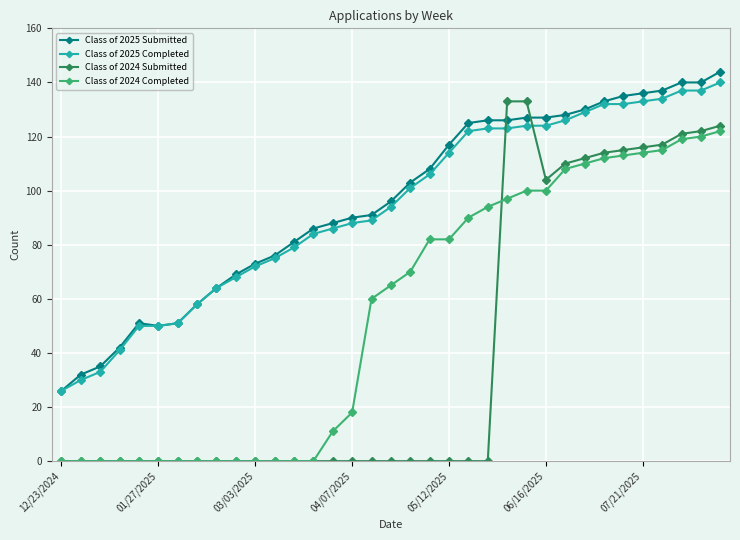

True or false: Class of 2025 Completed and Class of 2024 Completed cross at least once.

False